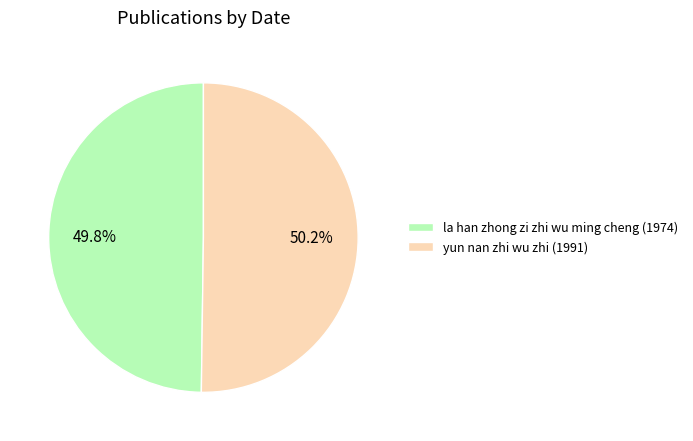

What percentage is the yun nan zhi wu zhi (1991) slice, to the nearest percent?

50%